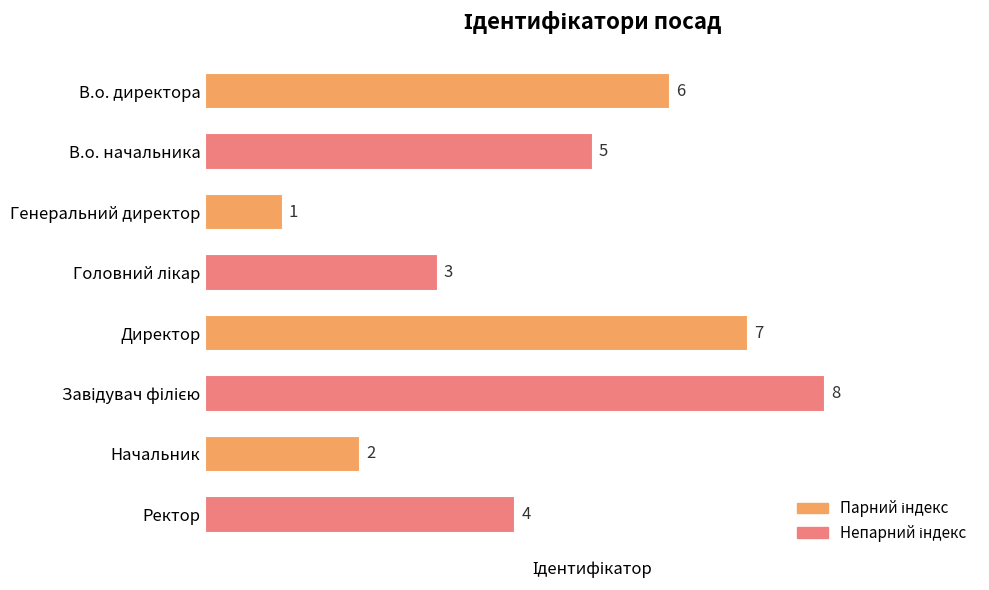

At which label is the value closest to 4?

Ректор